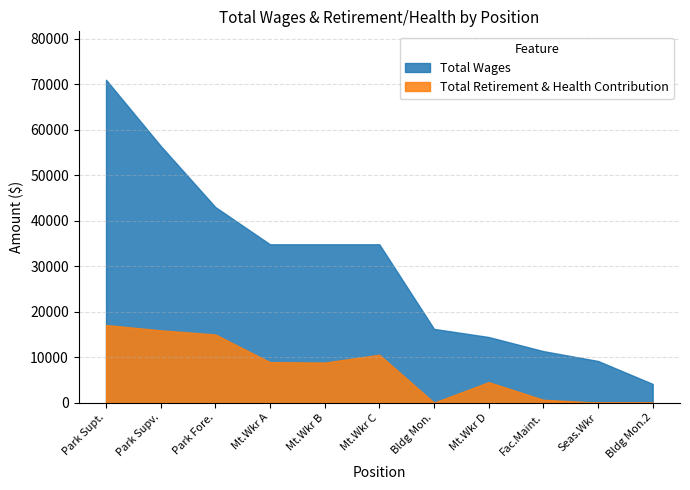

Rank the series at Seasonal Mt. Worker from lowest to highest value.

Total Retirement & Health Contribution, Total Wages